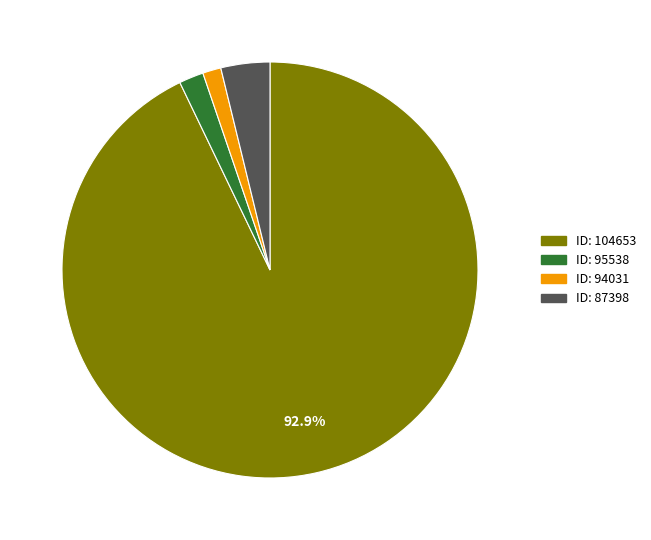

Is there any slice that represents more than half of the pie?

Yes